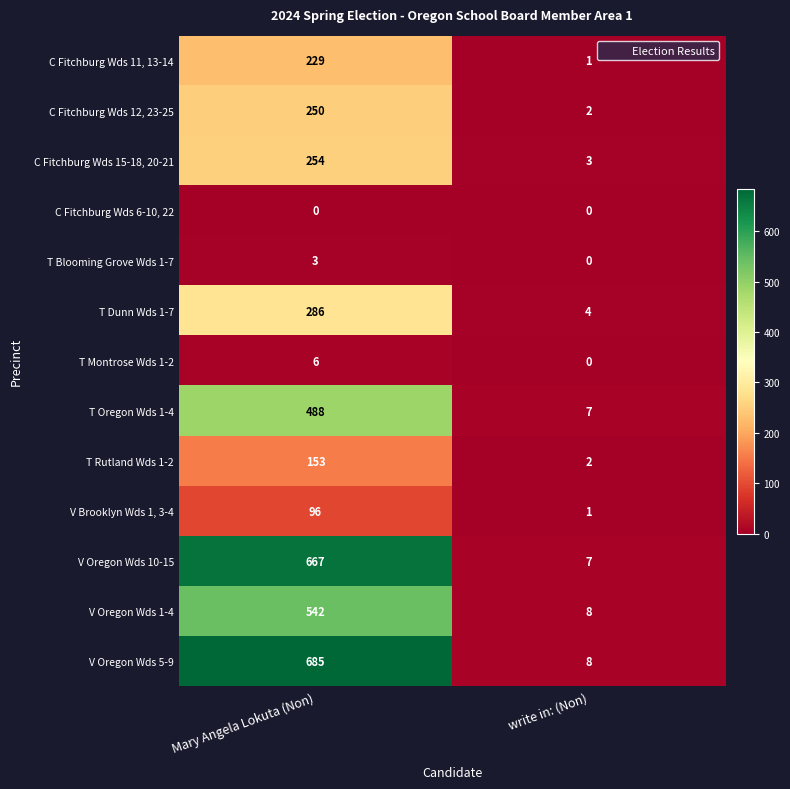

What value does the T Blooming Grove Wds 1-7 series have at Mary Angela Lokuta (Non)?

3